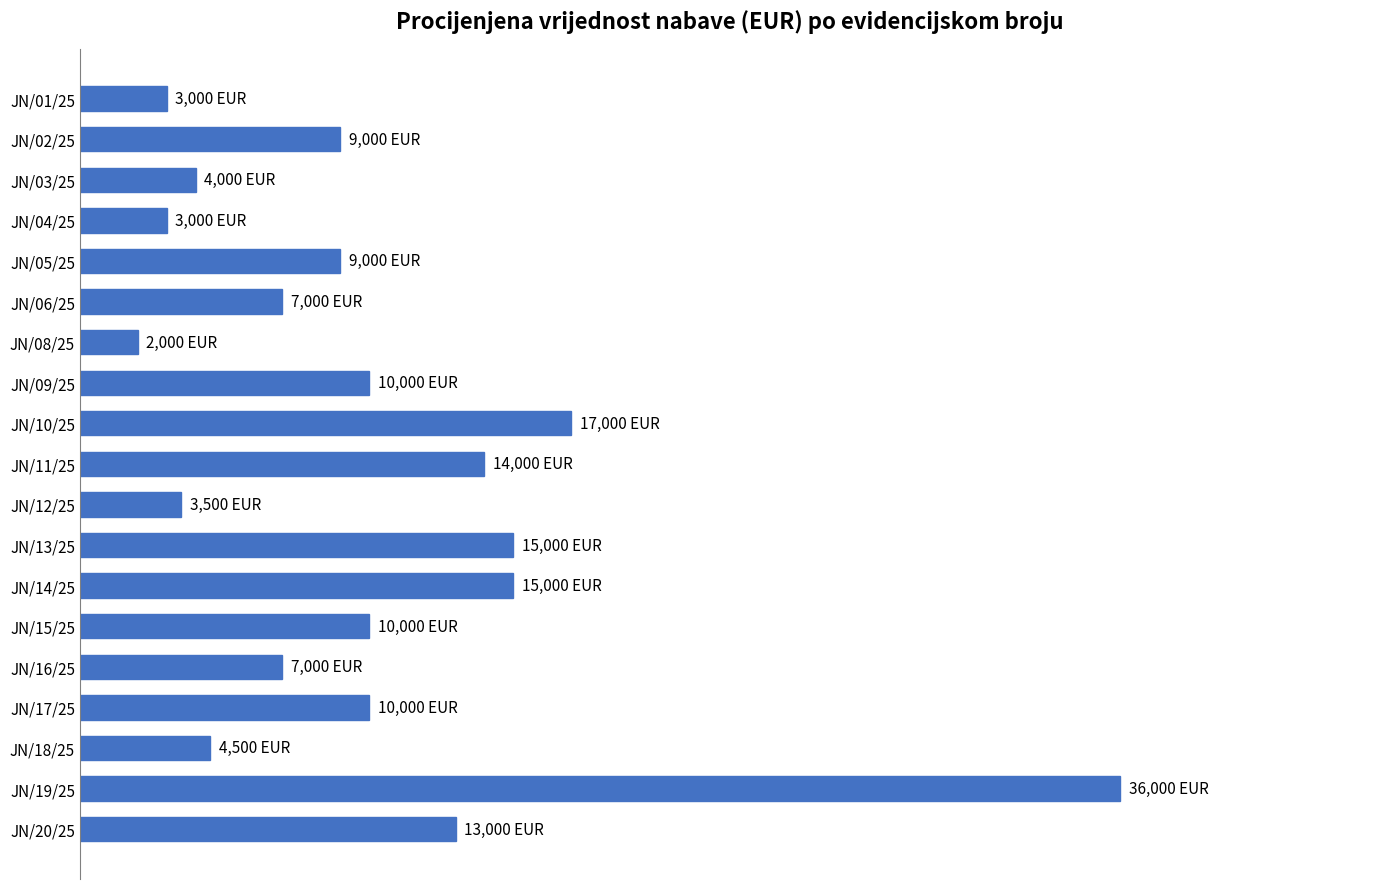

Does the chart contain any negative values?

No